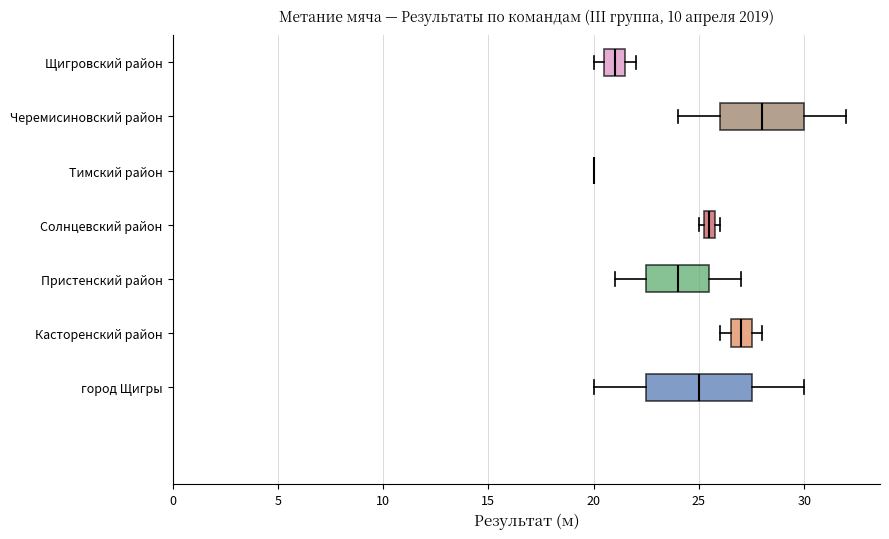

Where does the median line of the box for город Щигры sit on the x-axis? The values are not printed on the chart, so give them approximately, as read against the axis.

25.0